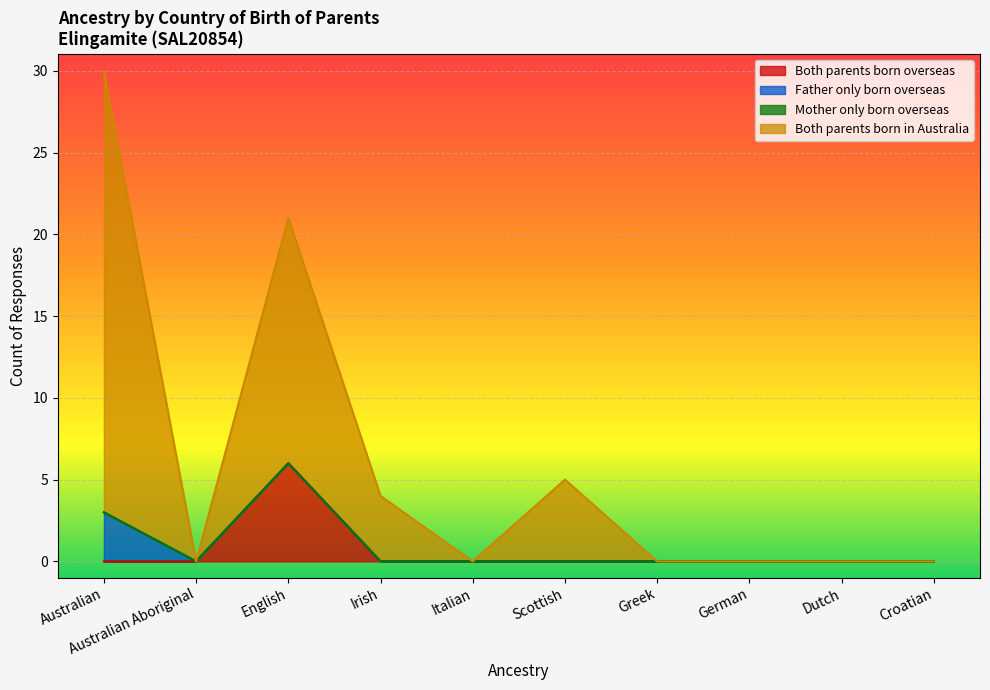

Is it true that Both parents born overseas equals 2 at Scottish?

False